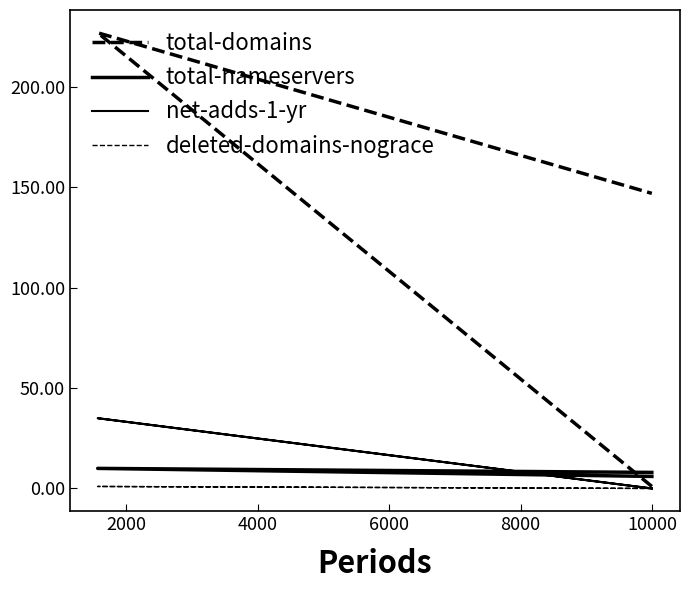

Is this an area chart (filled region under the line)?

No